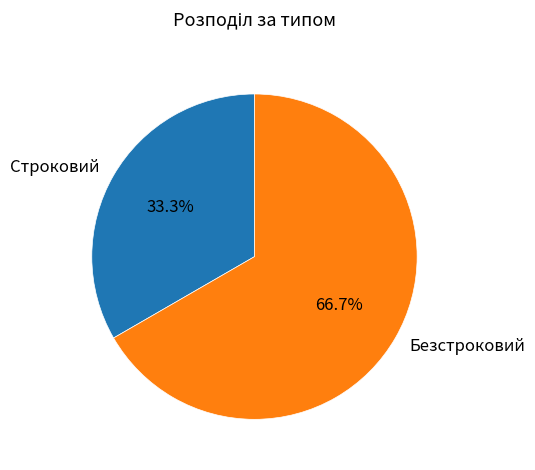

To the nearest percent, what percentage of the pie is Строковий?

33%